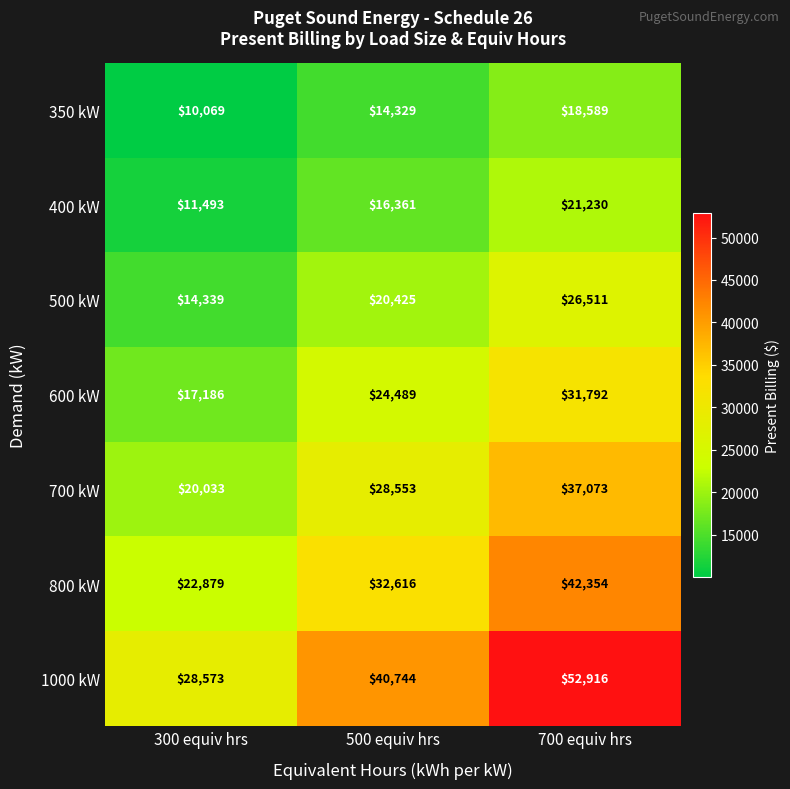

What is the sum of the 800 kW values at 300 equiv hrs and 500 equiv hrs?

55495